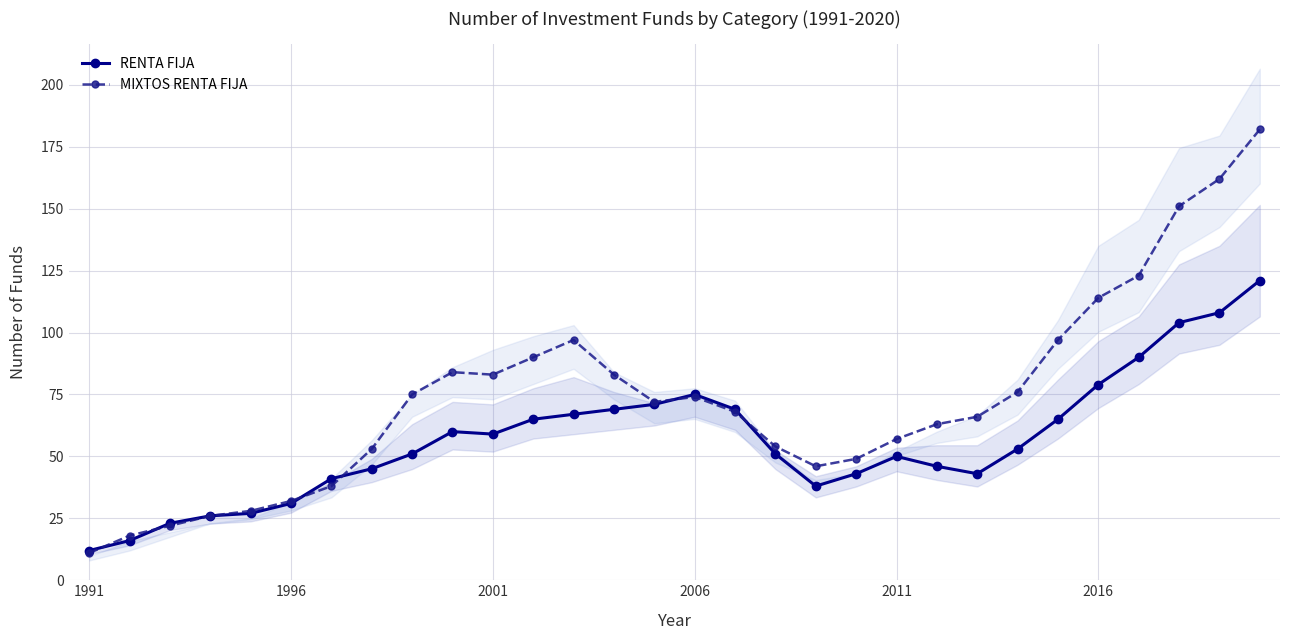

True or false: MIXTOS RENTA FIJA has a value of 68 at 16.

True